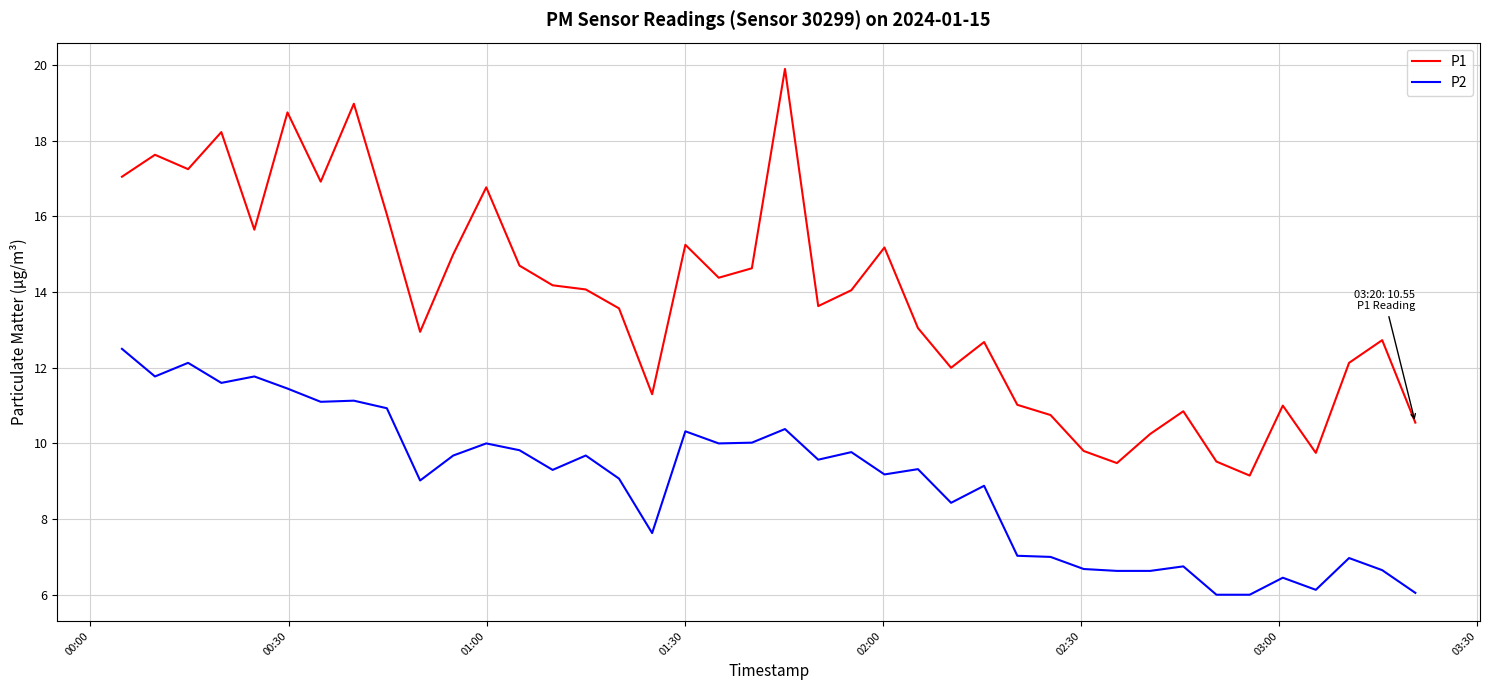

What is the difference between the second highest and second lowest values in the P2 series?

6.1